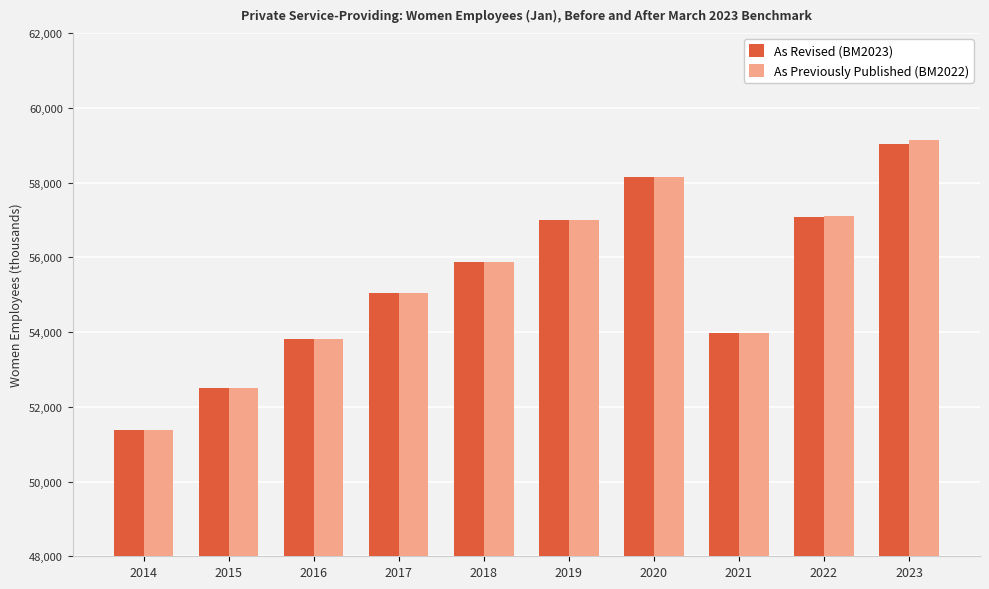

List the series in order of their peak value, highest first.

As Previously Published (BM2022), As Revised (BM2023)